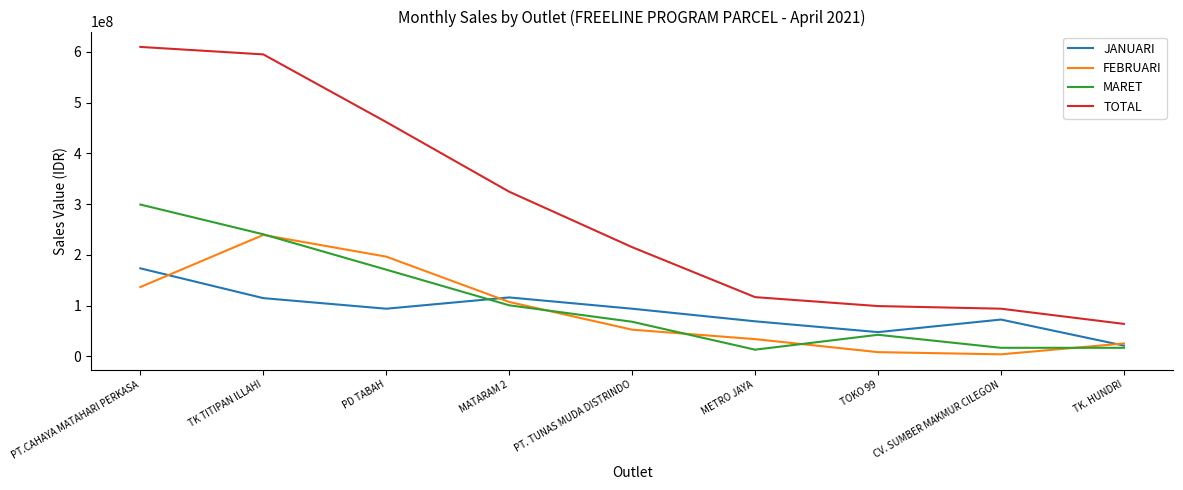

True or false: JANUARI and TOTAL cross at least once.

False